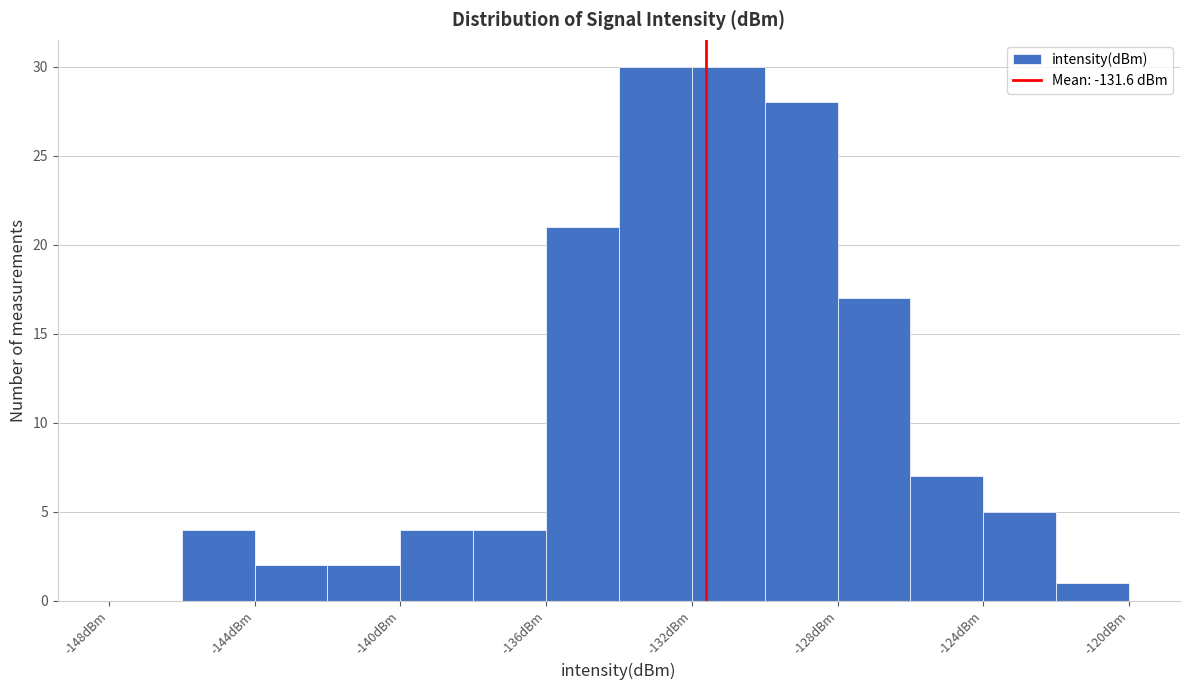

Reading left to right, list every bar in this chart as the range it spans on the x-axis followed by its height. The values are not printed on the chart, so give them approximately, as read against the axis.

-148 to -146: 0
-146 to -144: 4
-144 to -142: 2
-142 to -140: 2
-140 to -138: 4
-138 to -136: 4
-136 to -134: 21
-134 to -132: 30
-132 to -130: 30
-130 to -128: 28
-128 to -126: 17
-126 to -124: 7
-124 to -122: 5
-122 to -120: 1